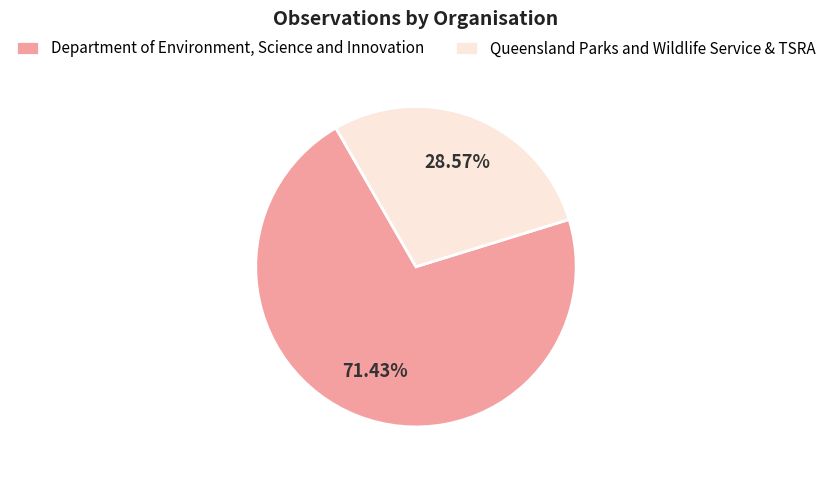

How many segments does this pie chart have?

2